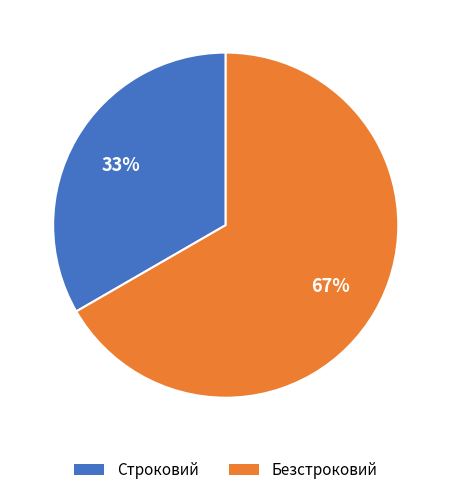

Which slice is the largest?

Безстроковий